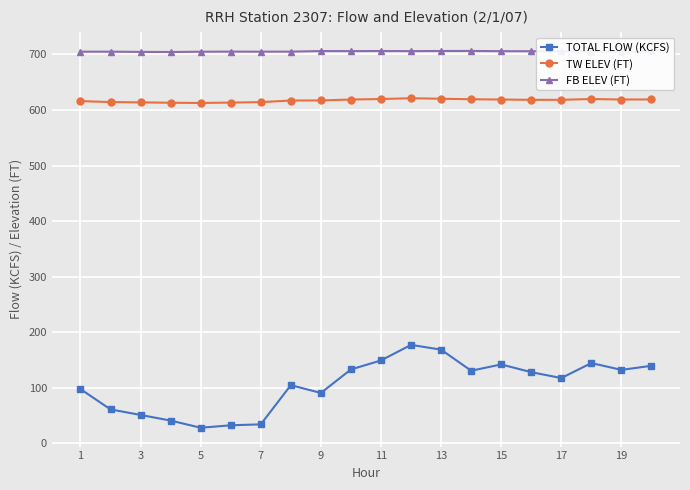

True or false: TOTAL FLOW (KCFS) and TW ELEV (FT) cross at least once.

False